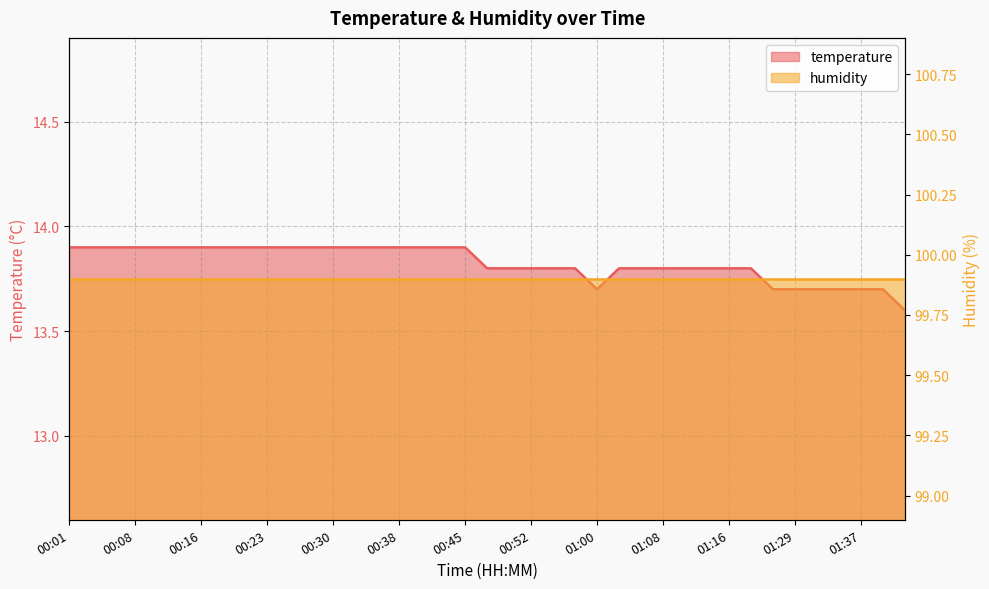

Does the chart have visible grid lines?

Yes